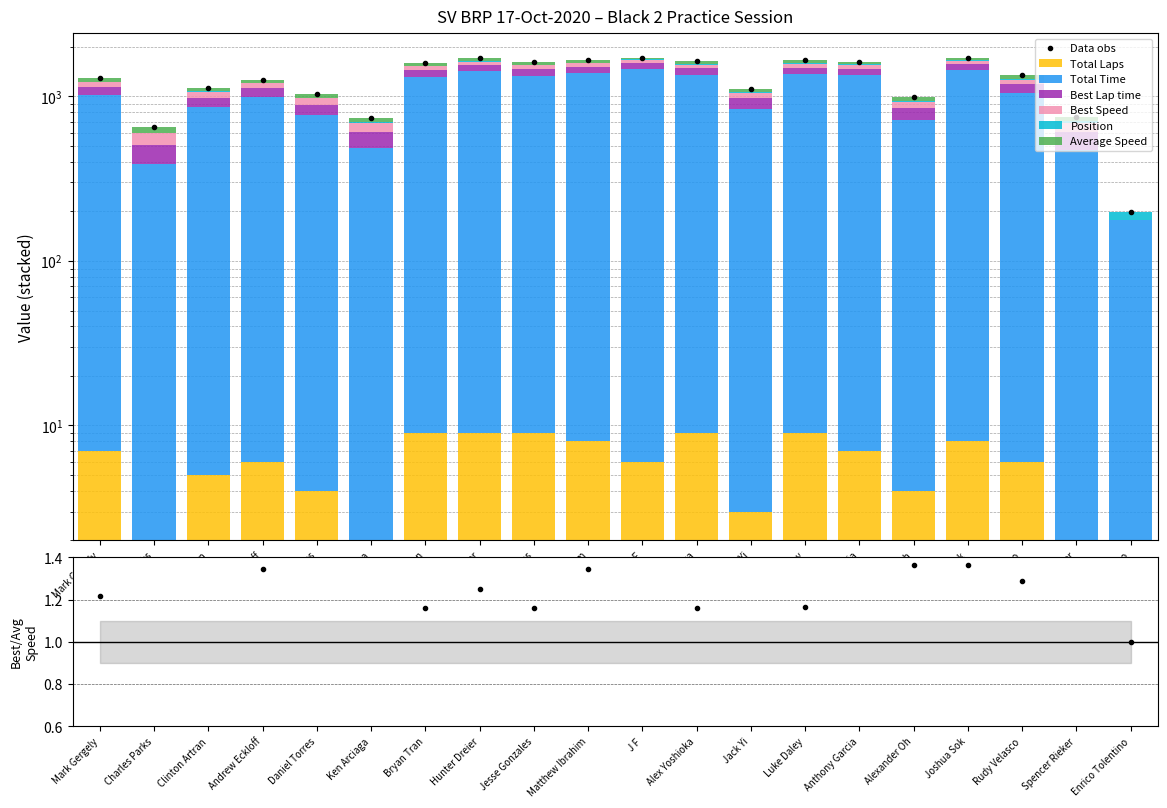

How many bars are there in total?

120